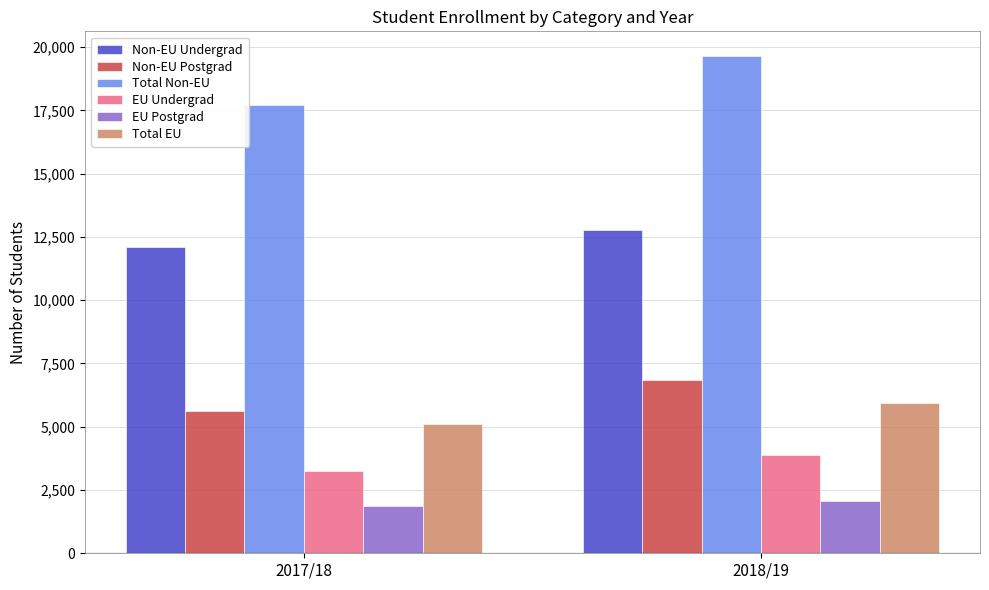

What is the minimum value shown in the chart?

1877